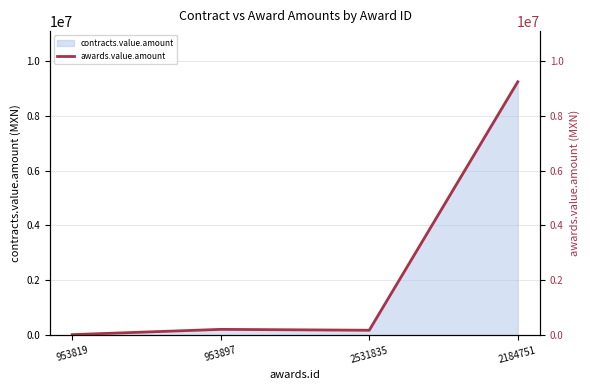

How many lines are shown in the chart?

1